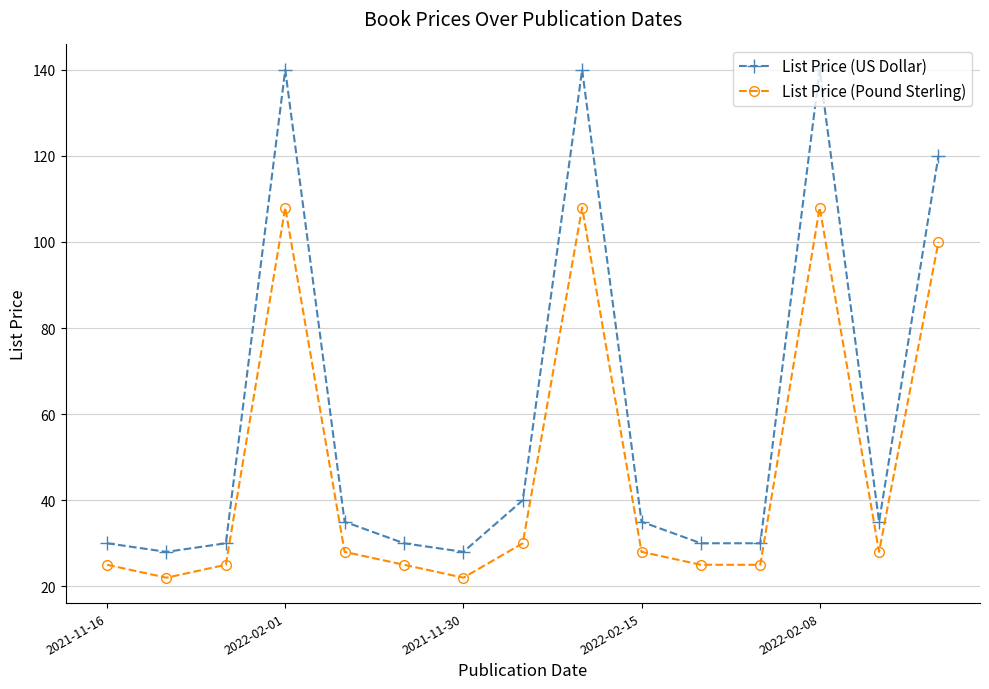

What are all the series names shown in the legend?

List Price (US Dollar), List Price (Pound Sterling)